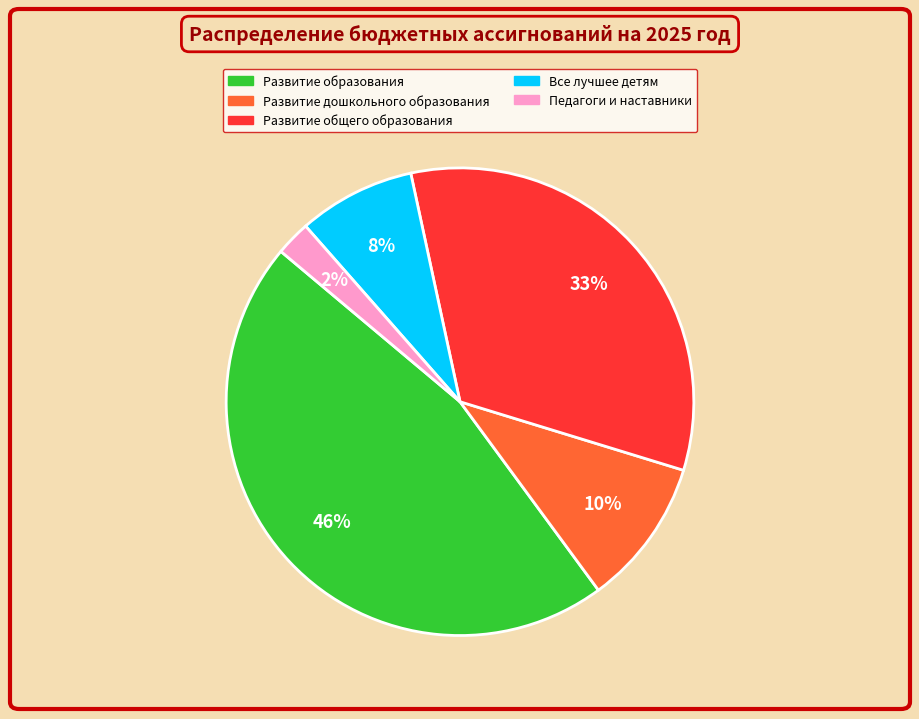

Does Педагоги и наставники account for over 50% of the chart?

No